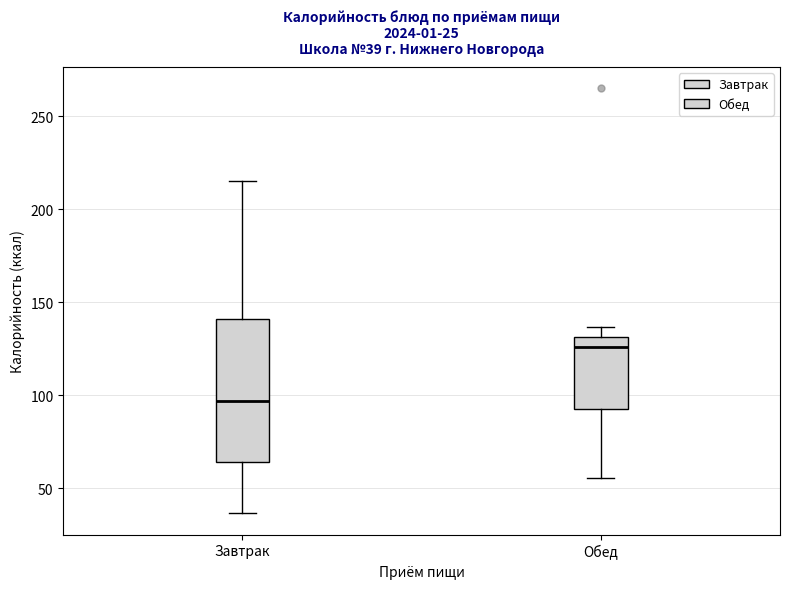

Which box is the tallest, from its lower edge to its upper edge?

Завтрак